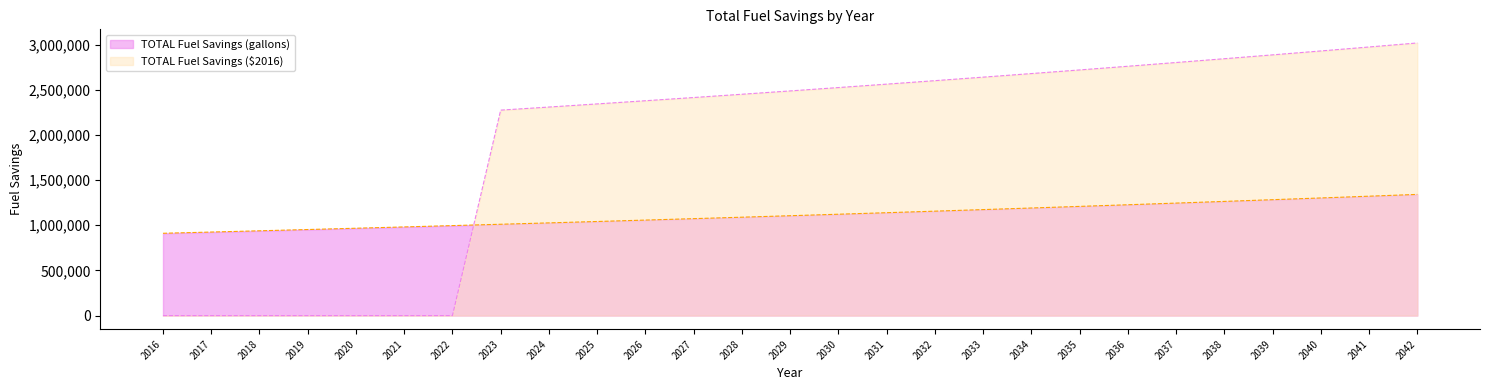

List the series in order of their peak value, lowest first.

TOTAL Fuel Savings (gallons), TOTAL Fuel Savings ($2016)